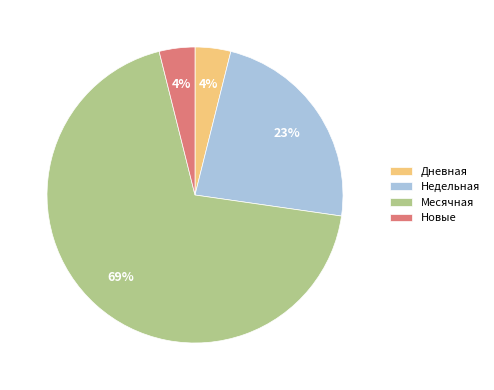

To the nearest percent, what portion does Месячная represent?

69%